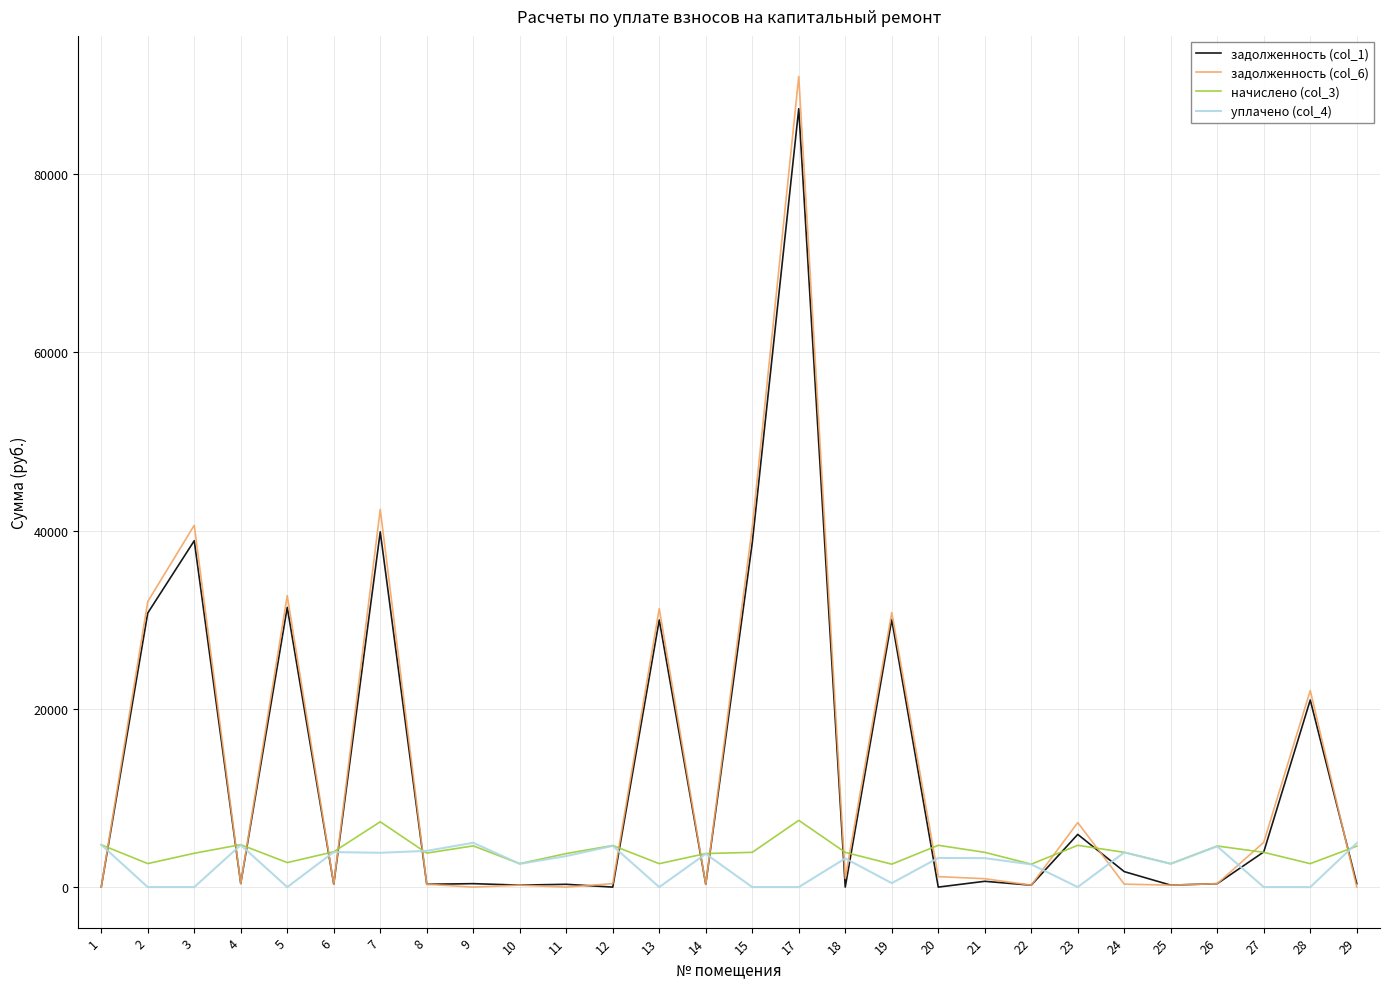

How many values in the задолженность (col_6) series are below 942?

14